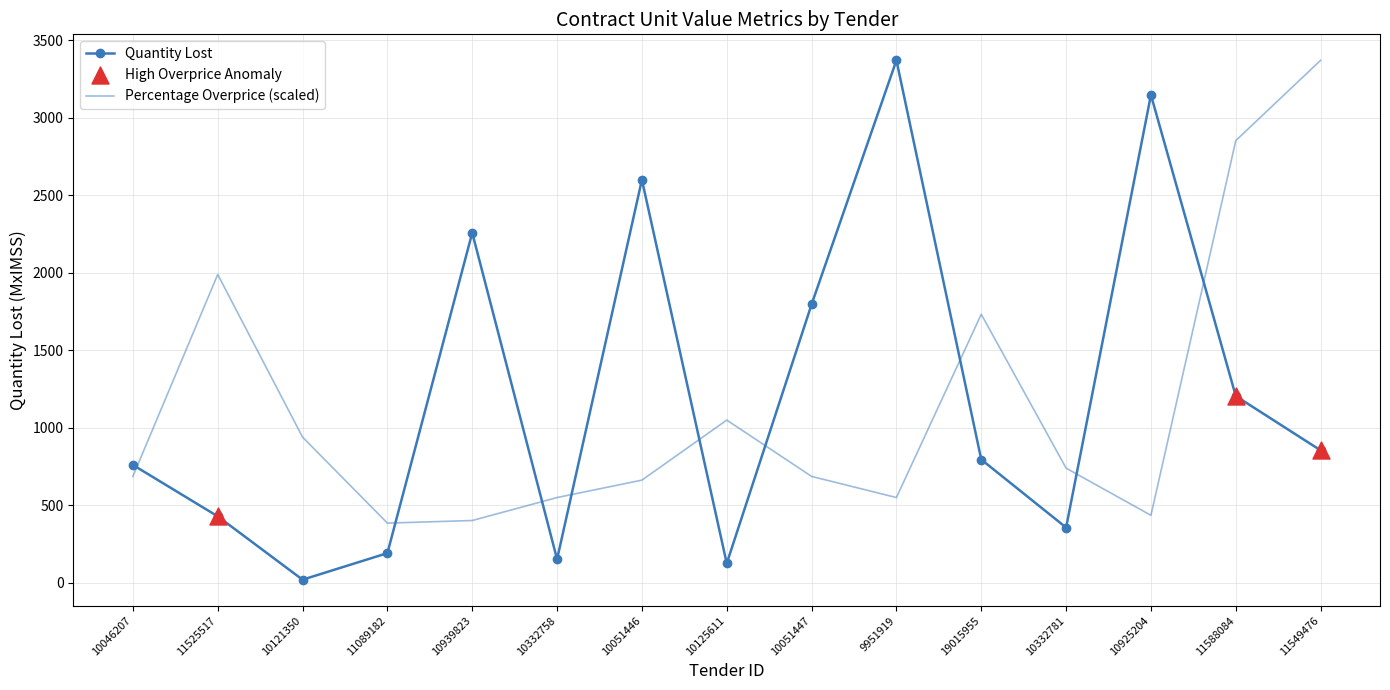

Which series has the largest total across all categories?

Quantity Lost